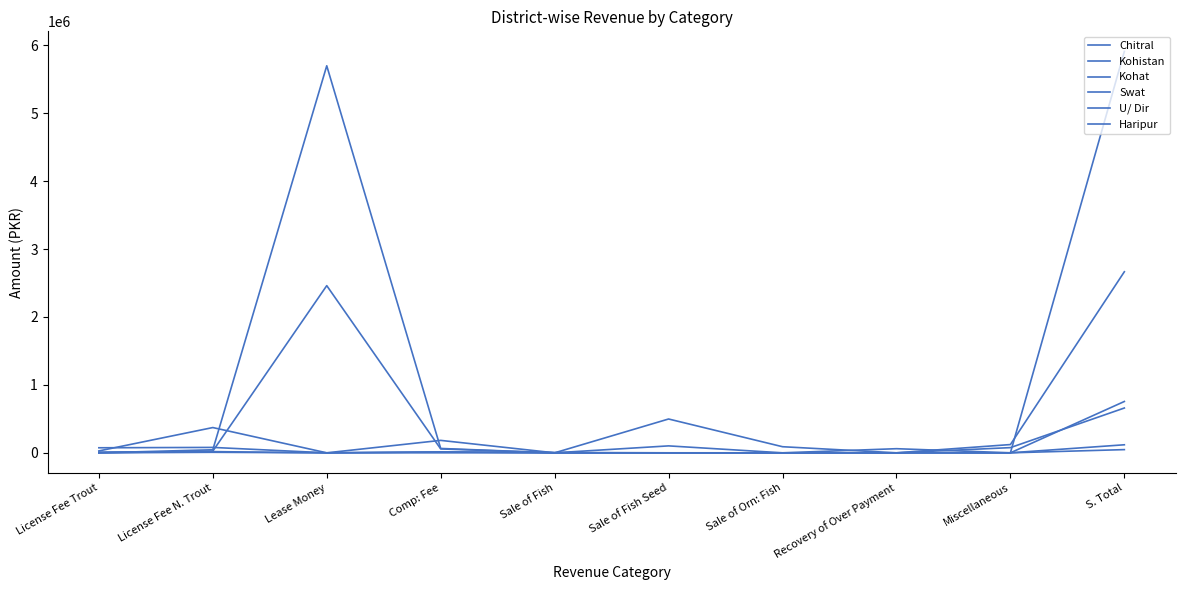

How many interior local valleys does the Chitral series have?

2